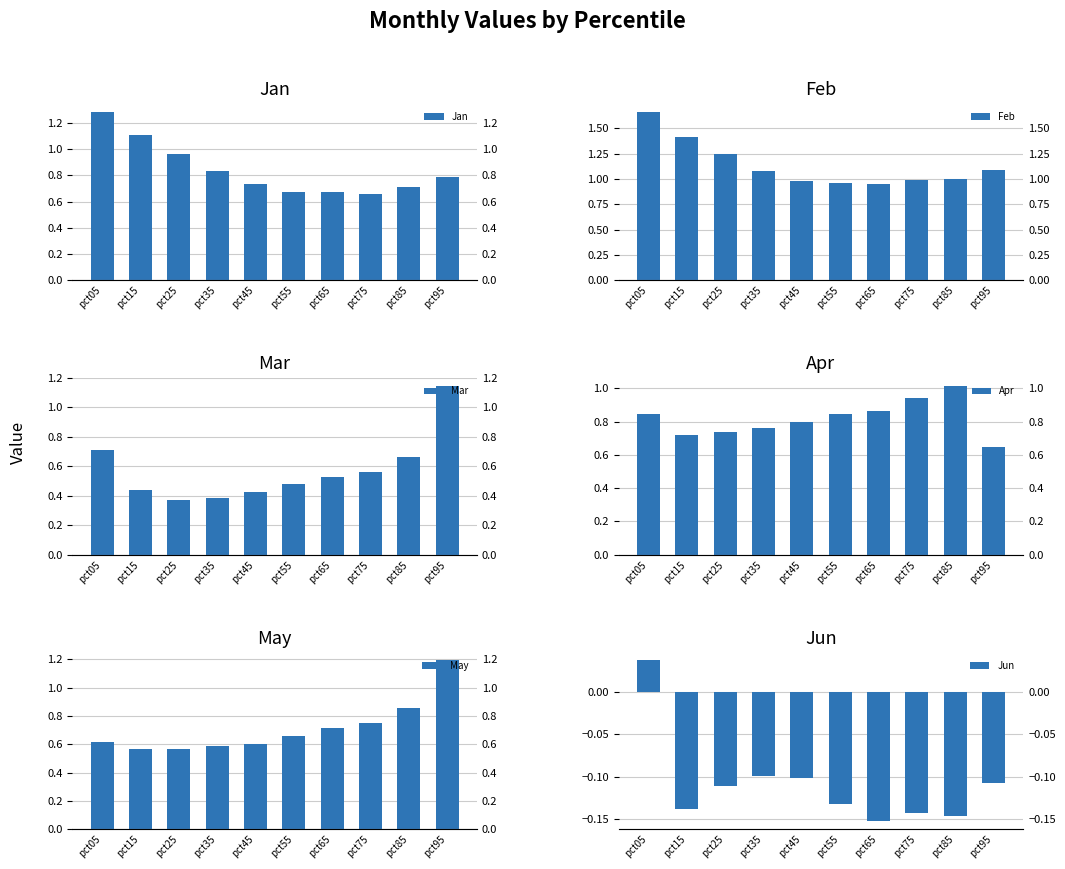

Rank the categories by May value from lowest to highest.

pct25, pct15, pct35, pct45, pct05, pct55, pct65, pct75, pct85, pct95